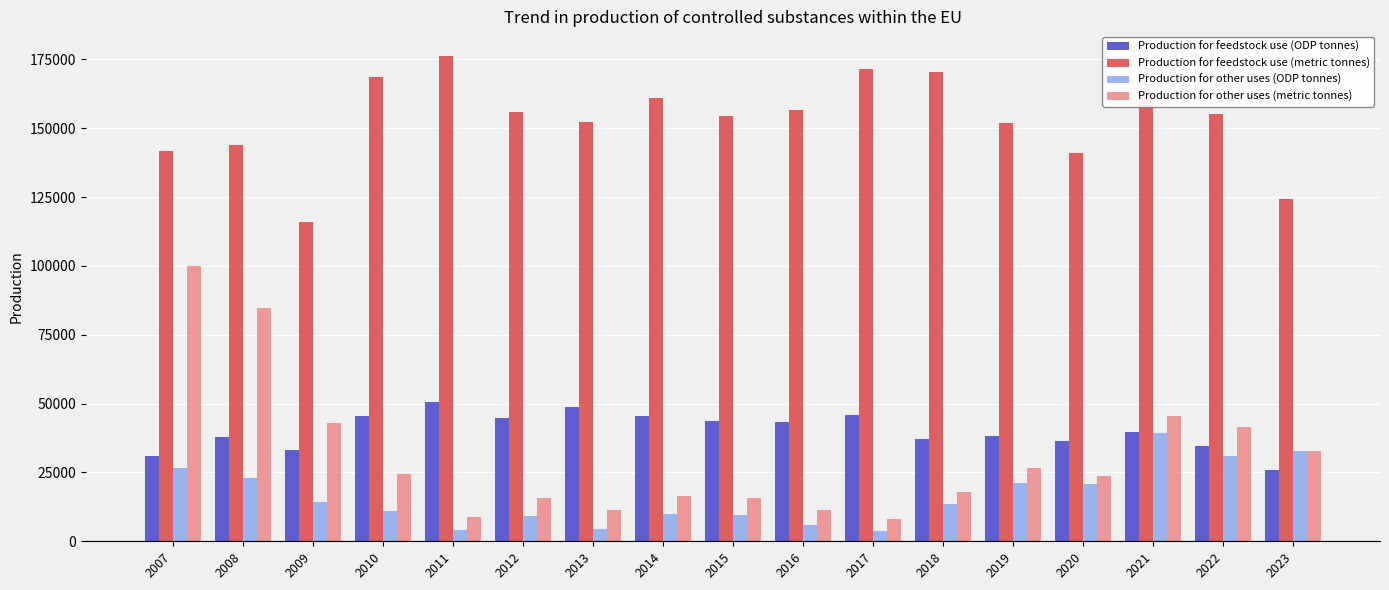

The value of Production for feedstock use (ODP tonnes) at 2014 is 45501.4. True or false?

True